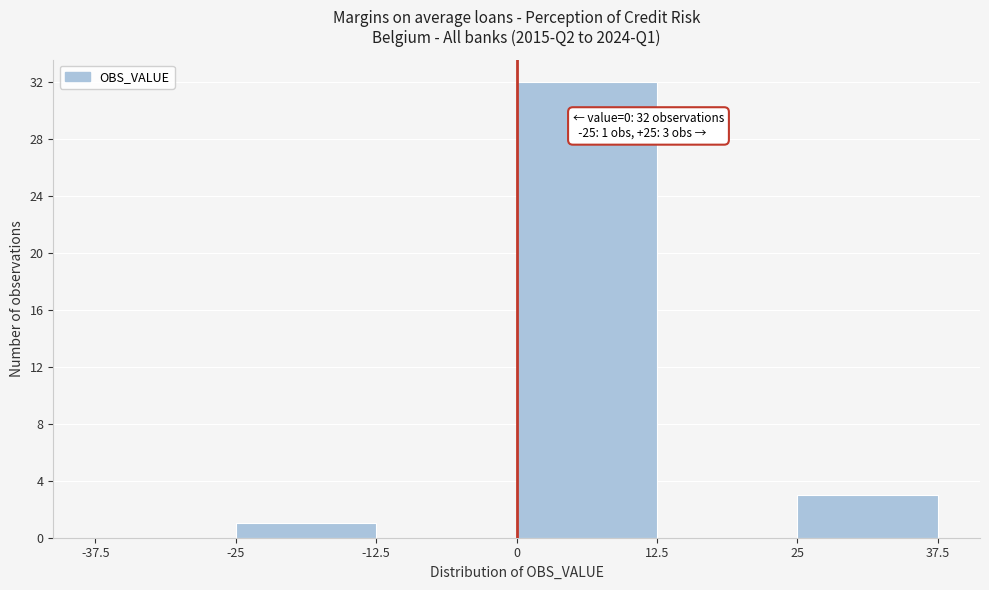

Over which range of the x-axis is the bar tallest?

0 to 12.5